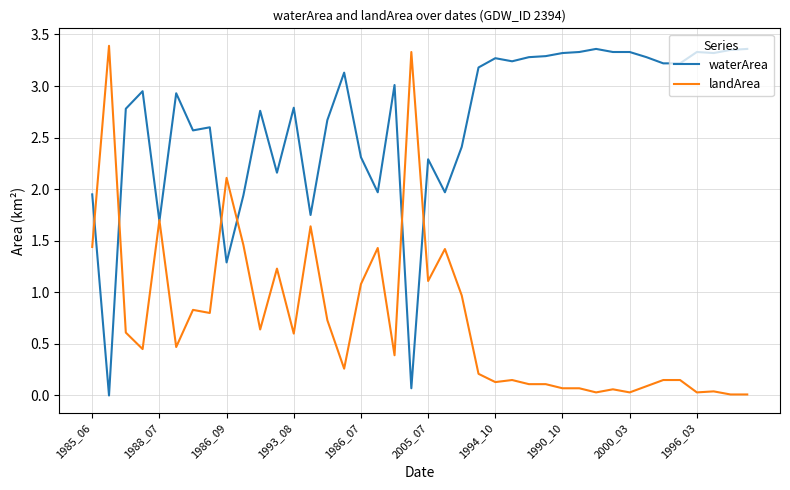

Which series has the largest total across all categories?

waterArea